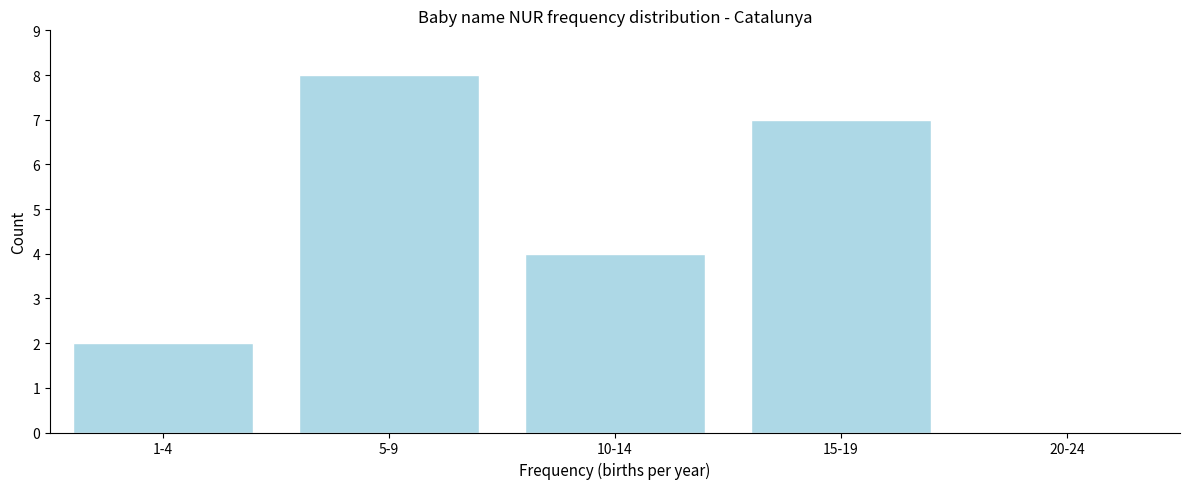

Reading left to right, transcribe all the data shown in this chart.

1-4=2	5-9=8	10-14=4	15-19=7	20-24=0